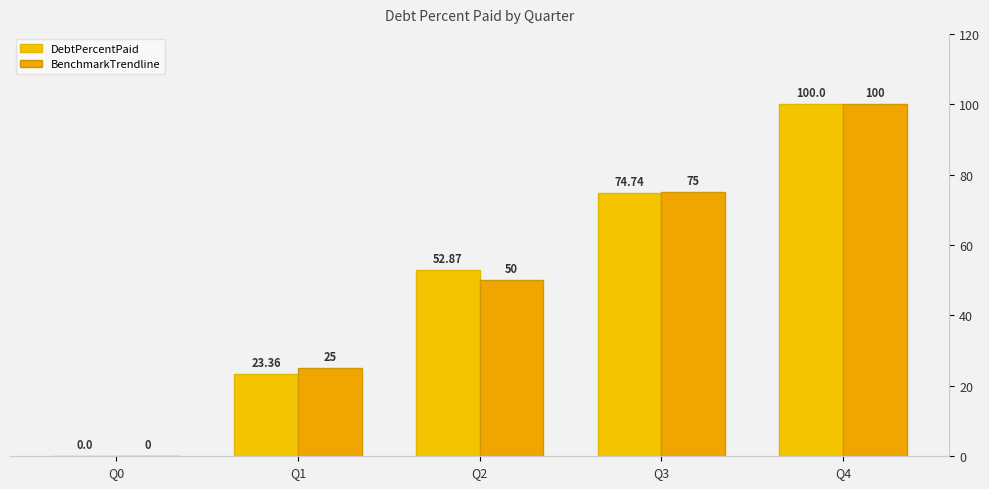

What is the difference between the highest and lowest values at Q1?

1.6